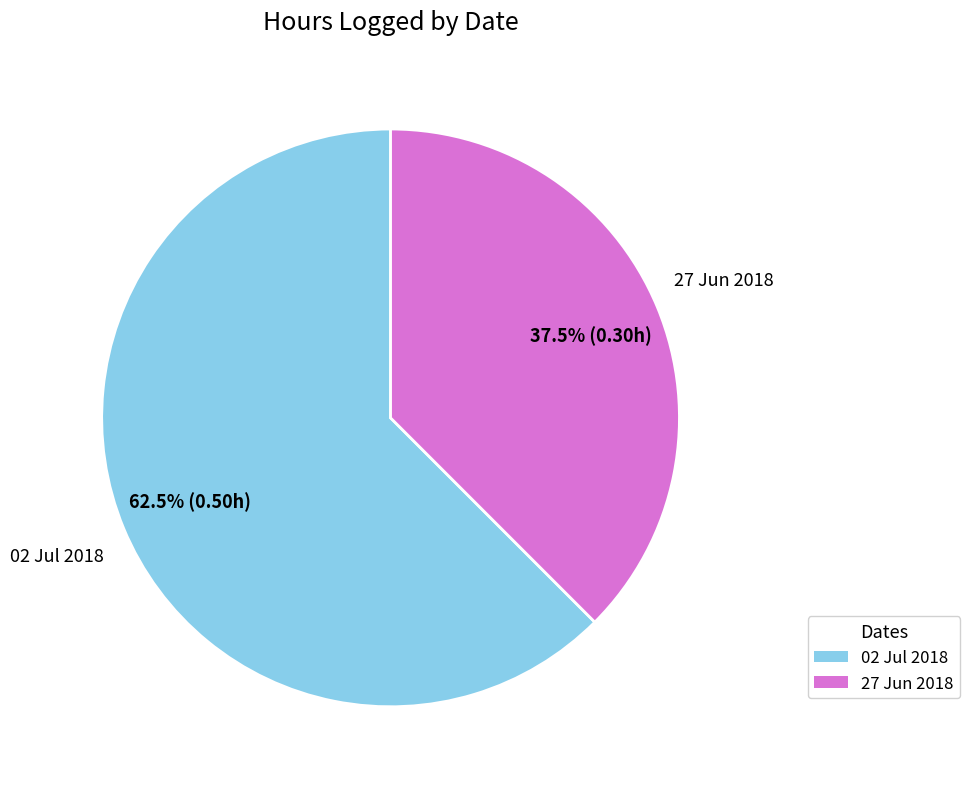

Is there any slice that represents more than half of the pie?

Yes